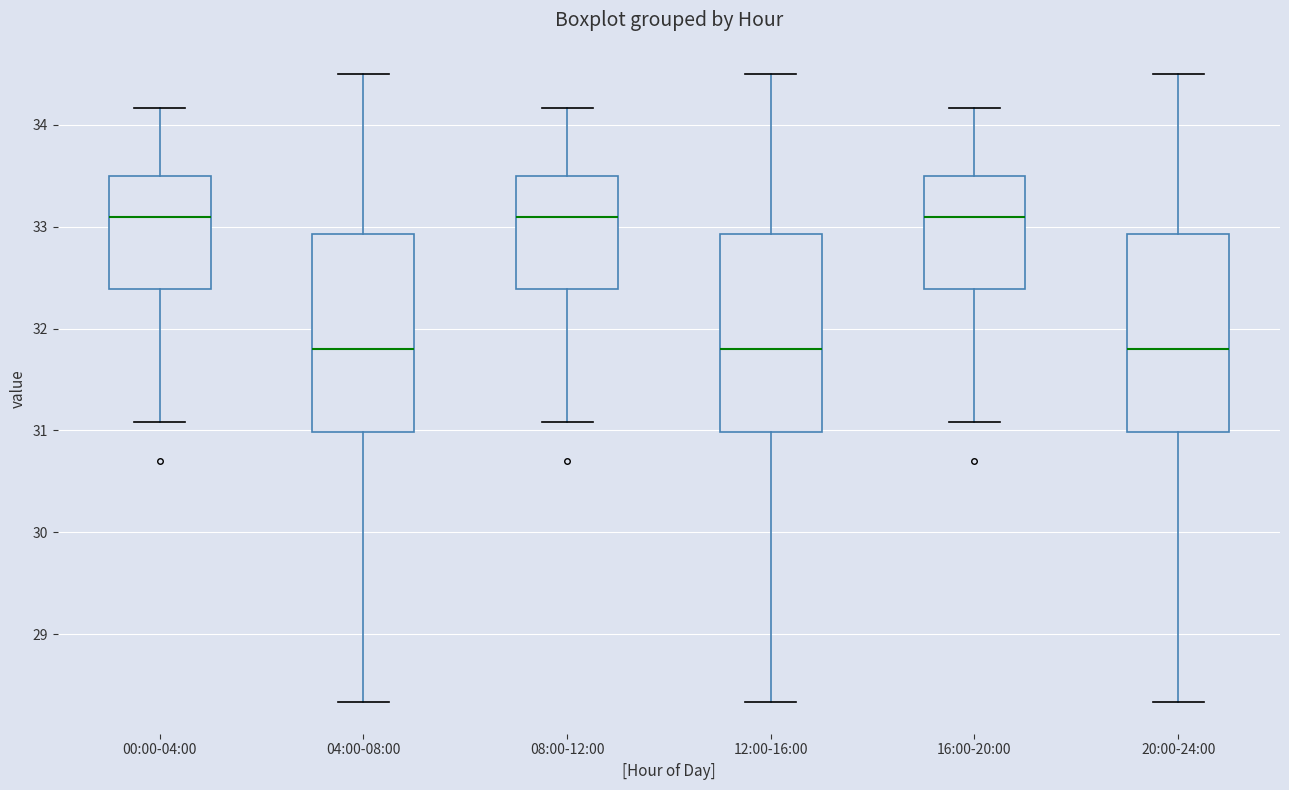

Reading left to right, transcribe this box plot: for each box, give where its median line is, the range the box spans, and where its two whiskers end, as read against the y-axis. The values are not printed on the chart, so give them approximately, as read against the axis.

00:00-04:00: median 33.1, box 32.4 to 33.5, whiskers 31.1 to 34.2
04:00-08:00: median 31.8, box 31.0 to 32.9, whiskers 28.3 to 34.5
08:00-12:00: median 33.1, box 32.4 to 33.5, whiskers 31.1 to 34.2
12:00-16:00: median 31.8, box 31.0 to 32.9, whiskers 28.3 to 34.5
16:00-20:00: median 33.1, box 32.4 to 33.5, whiskers 31.1 to 34.2
20:00-24:00: median 31.8, box 31.0 to 32.9, whiskers 28.3 to 34.5